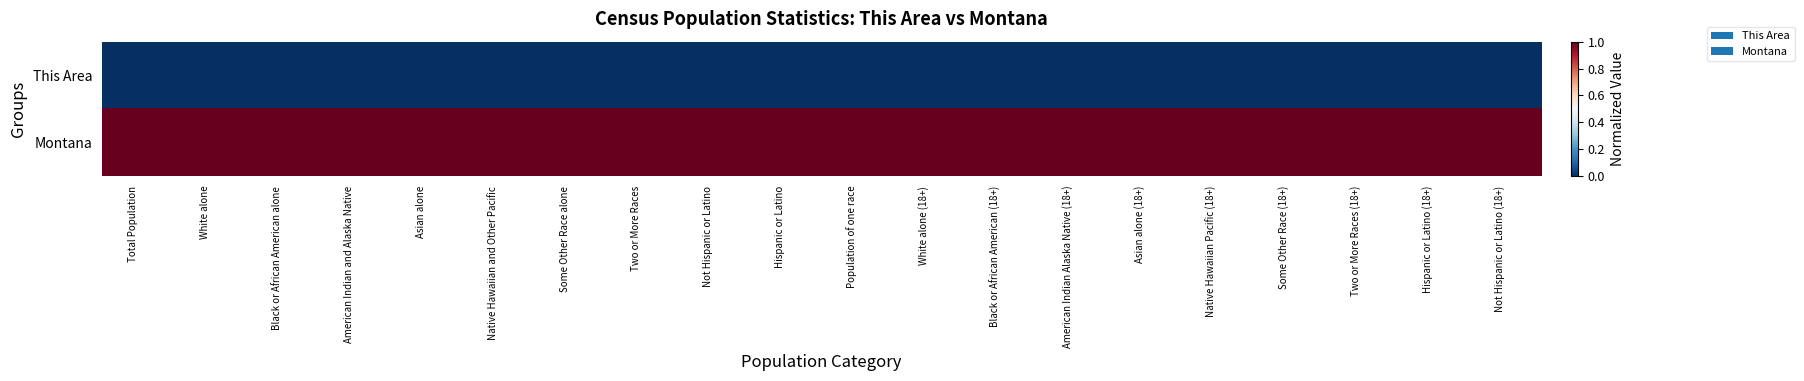

What is the difference between the highest and lowest values at Native Hawaiian Pacific (18+)?

1